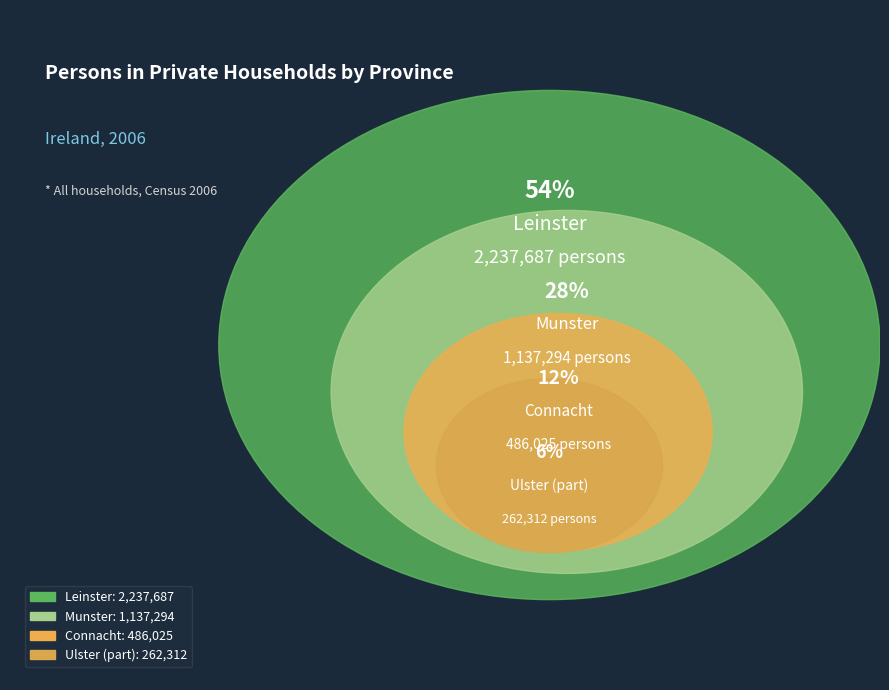

To the nearest percent, what is the average slice percentage?

25%